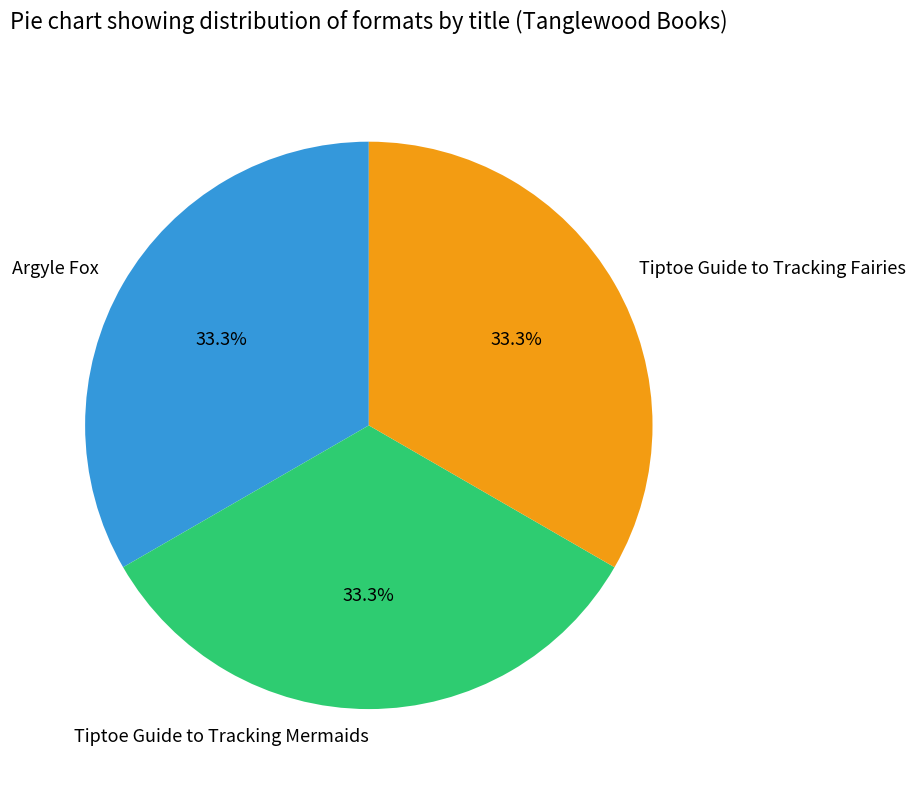

To the nearest percent, what portion does Argyle Fox represent?

33%